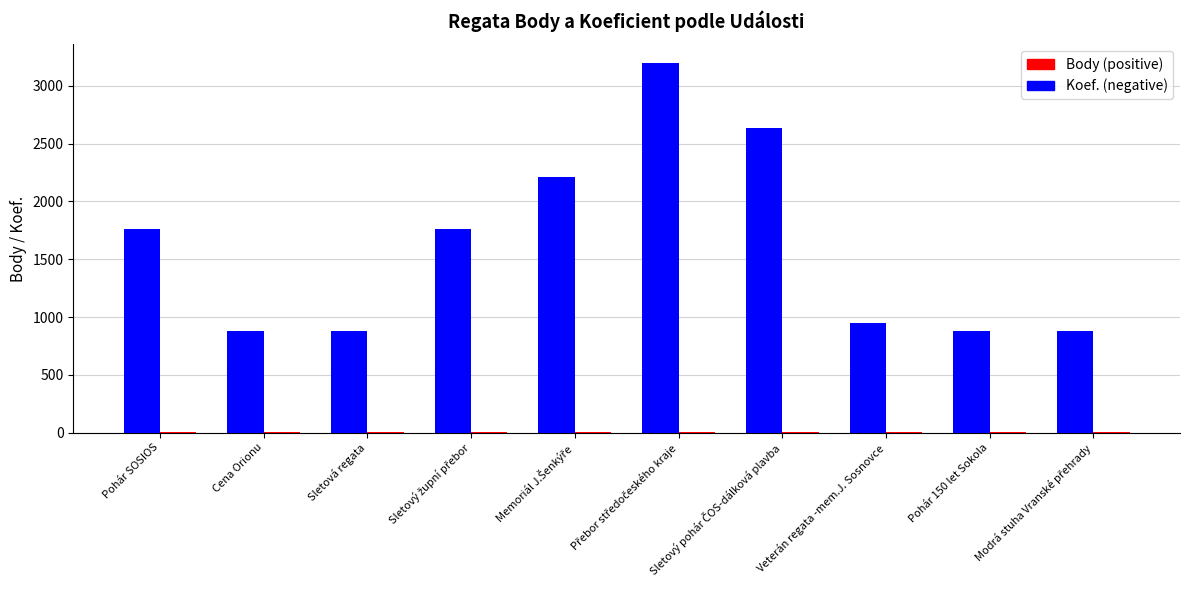

What is the greatest value displayed?

3200